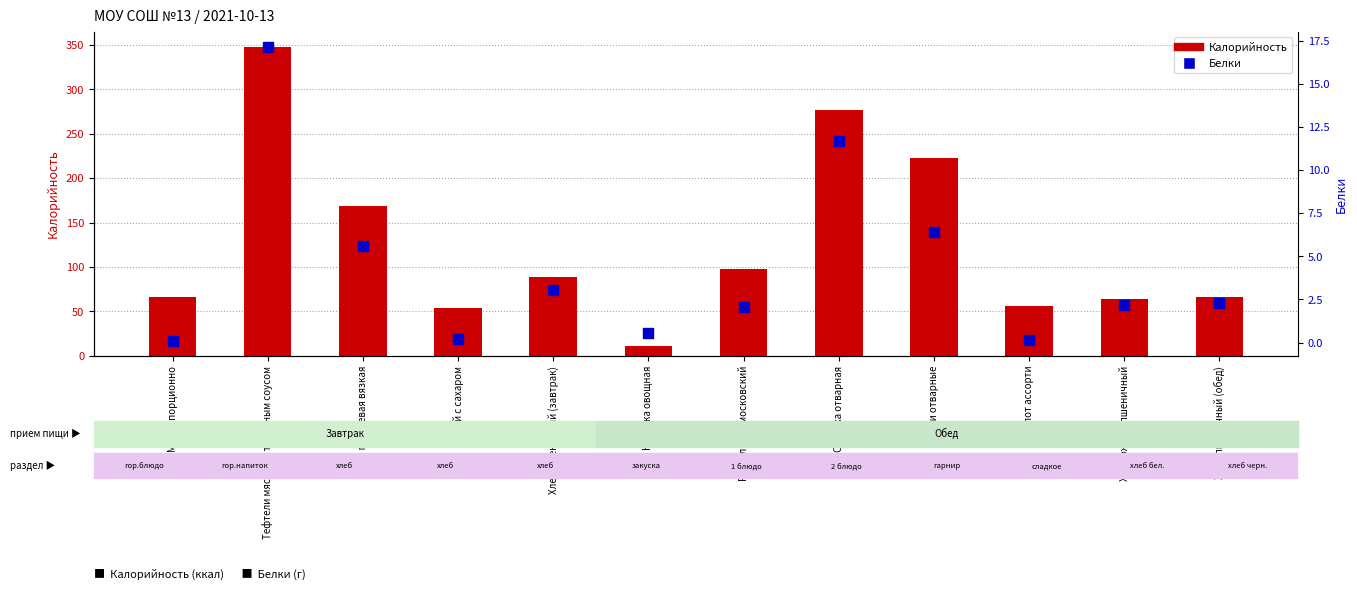

Which series contains the lowest Y value?

Белки